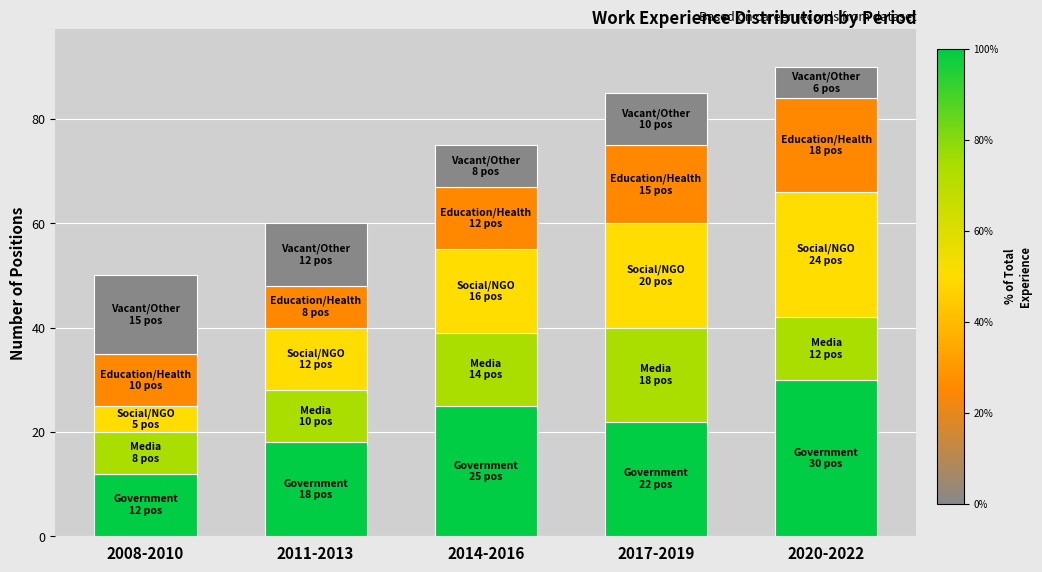

What is the total value across all series at 2020-2022?

90